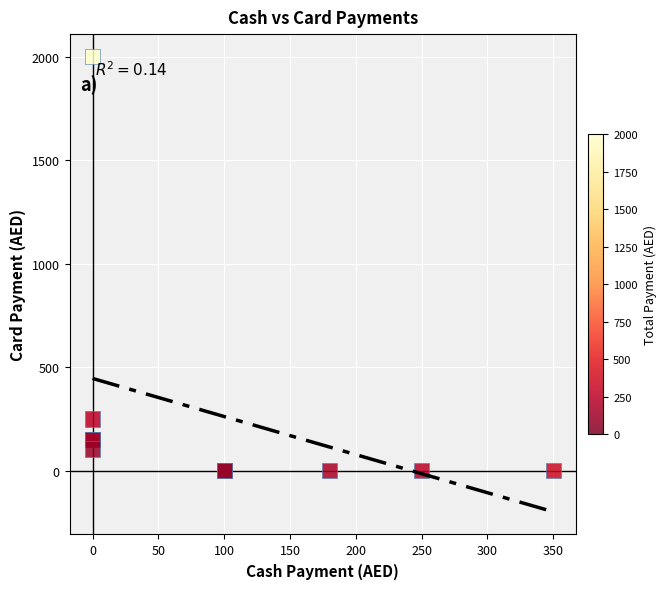

What Y value in the scatter plot is closest to 1000?

250